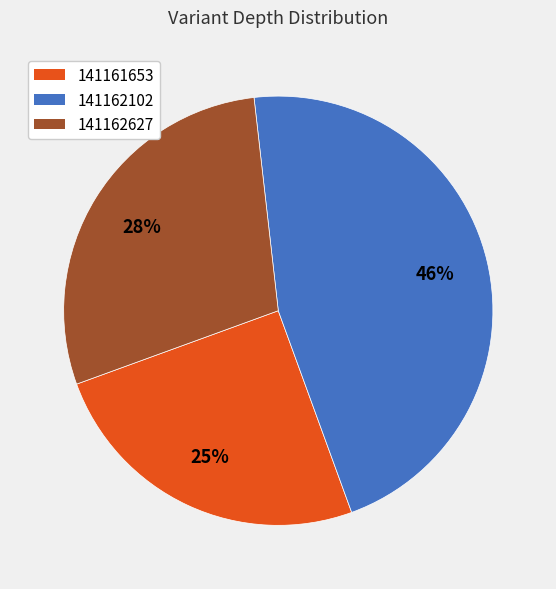

How many segments does this pie chart have?

3